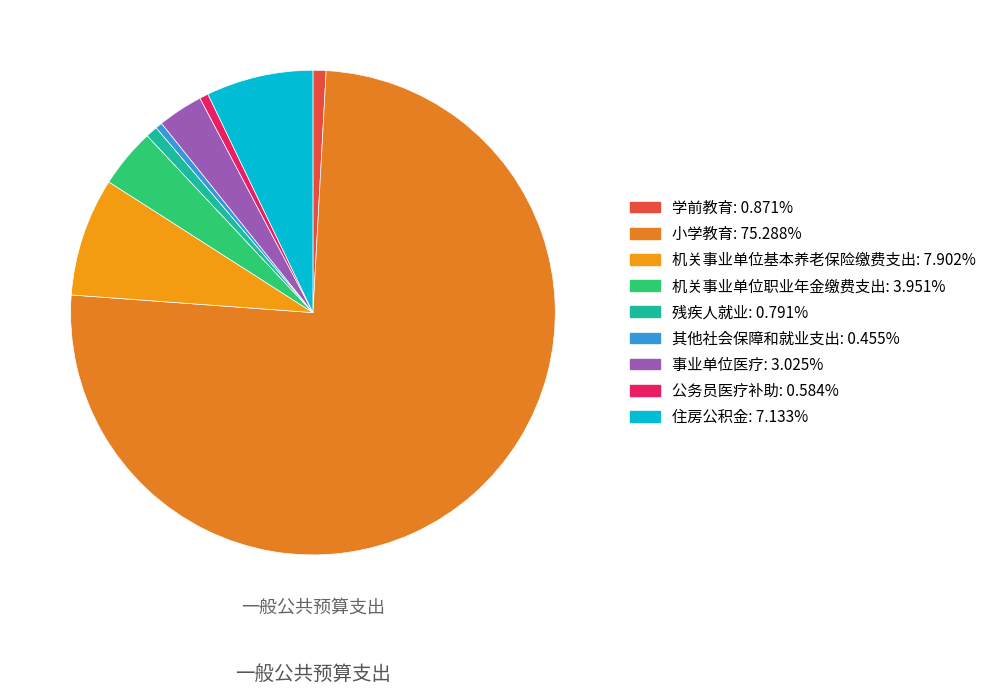

Count the number of slices in the pie.

9